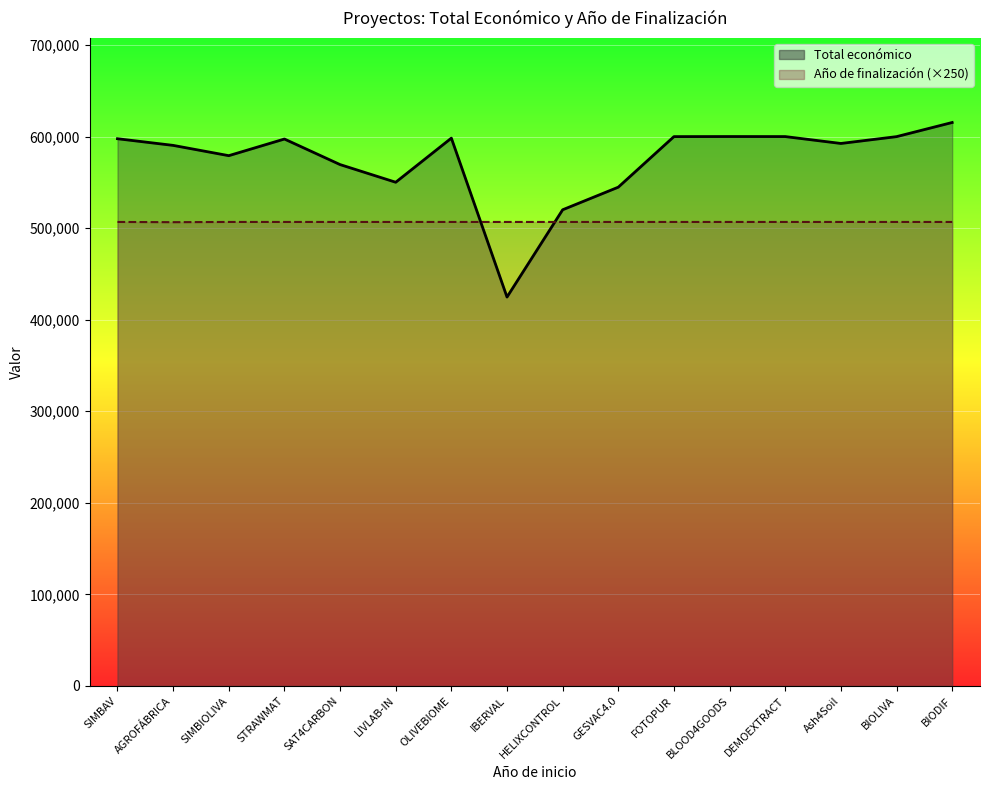

True or false: Año de finalización and Total económico cross at least once.

True